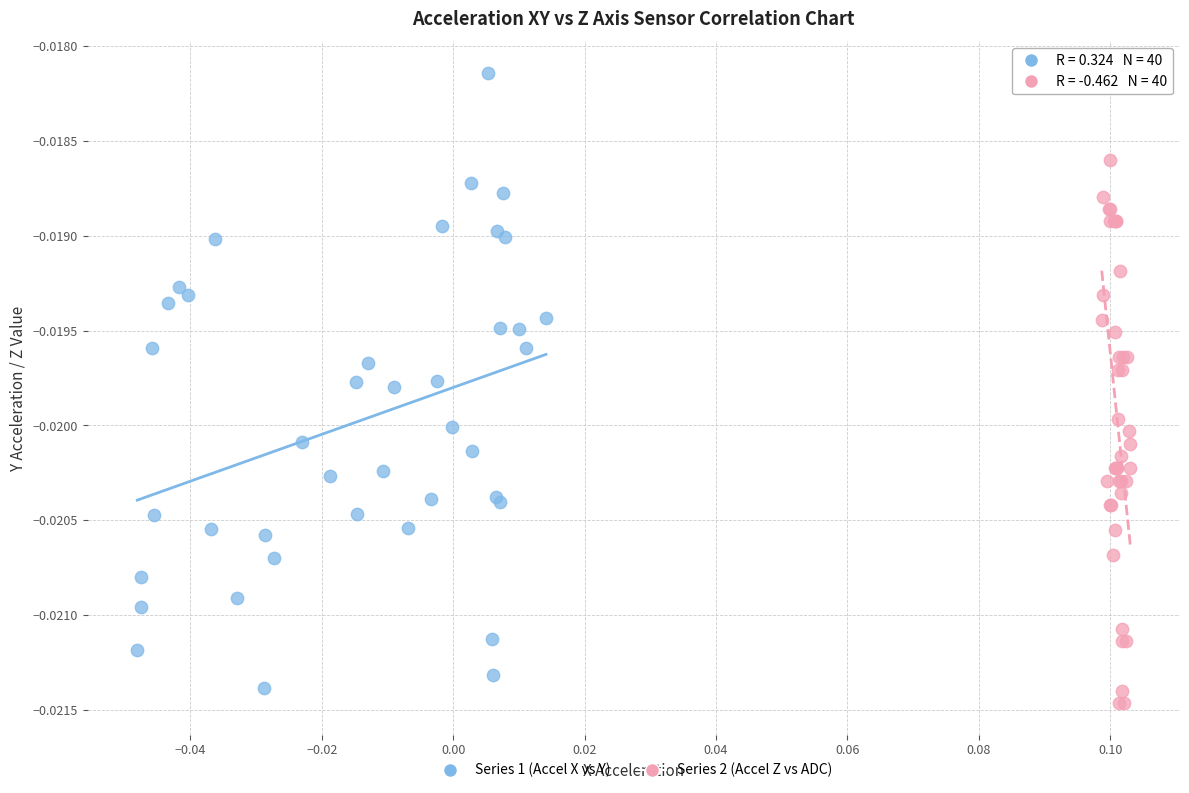

Which series contains the lowest Y value?

Series 2 (Accel Z vs ADC)